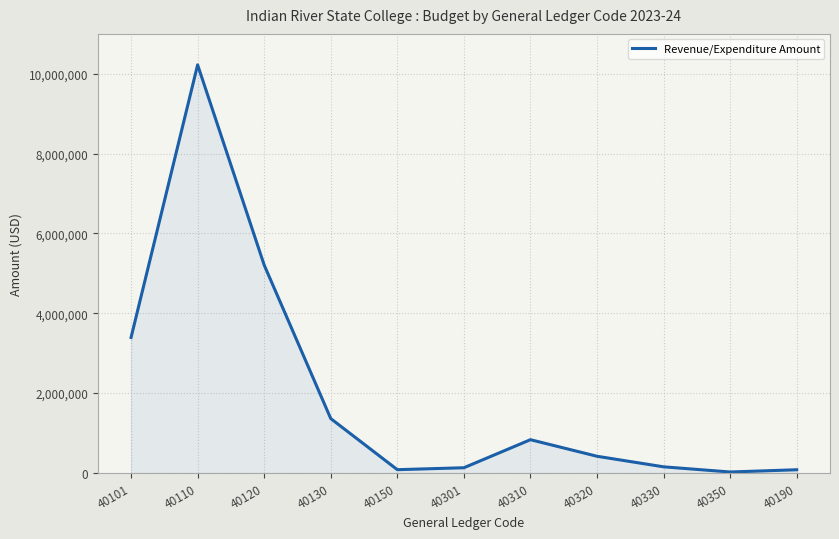

What is the greatest value displayed?

10224583